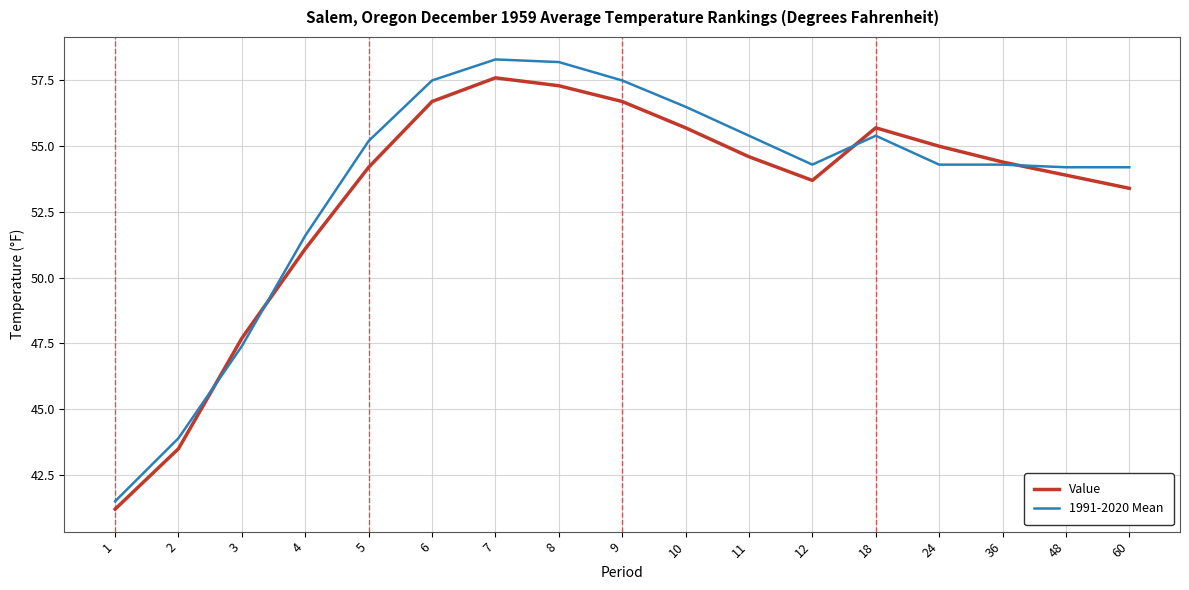

Reading left to right, what are all the values shown in this chart?

Value: 41.2	43.5	47.7	51.1	54.2	56.7	57.6	57.3	56.7	55.7	54.6	53.7	55.7	55.0	54.4	53.9	53.4
1991-2020 Mean: 41.5	43.9	47.4	51.6	55.2	57.5	58.3	58.2	57.5	56.5	55.4	54.3	55.4	54.3	54.3	54.2	54.2